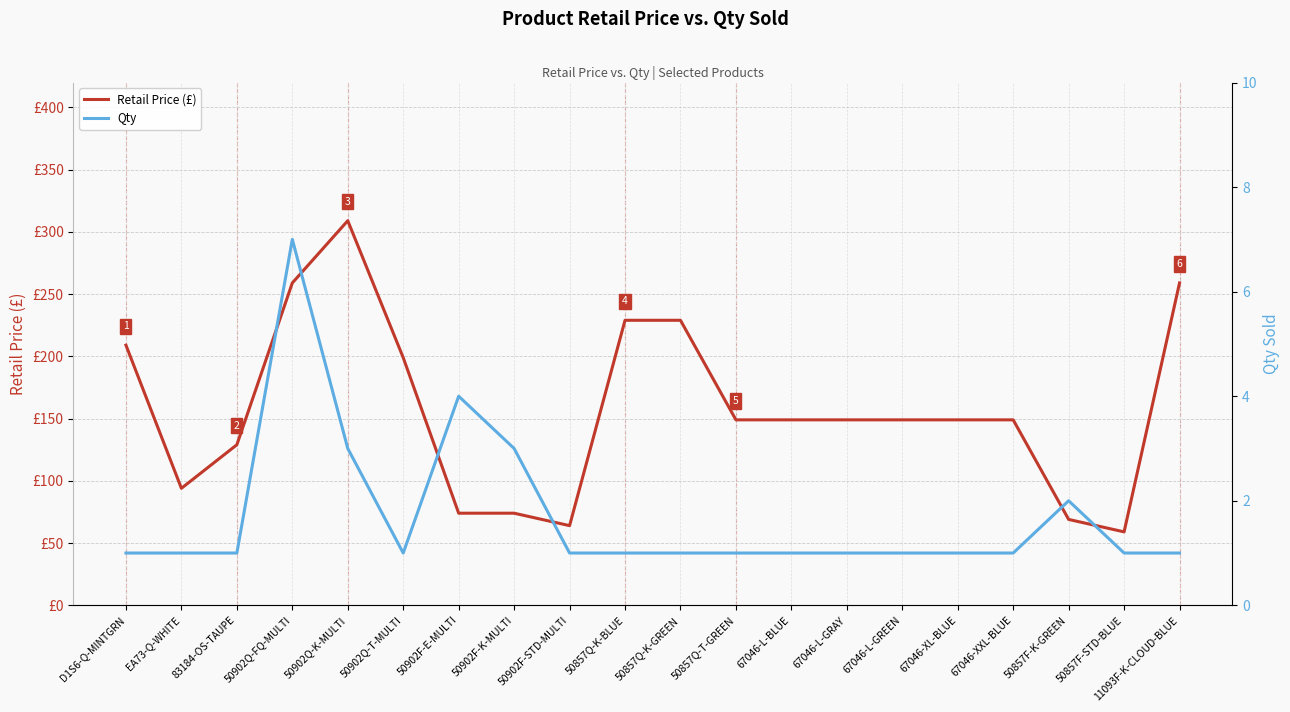

Which label corresponds to the largest value in the chart?

50902Q-K-MULTI